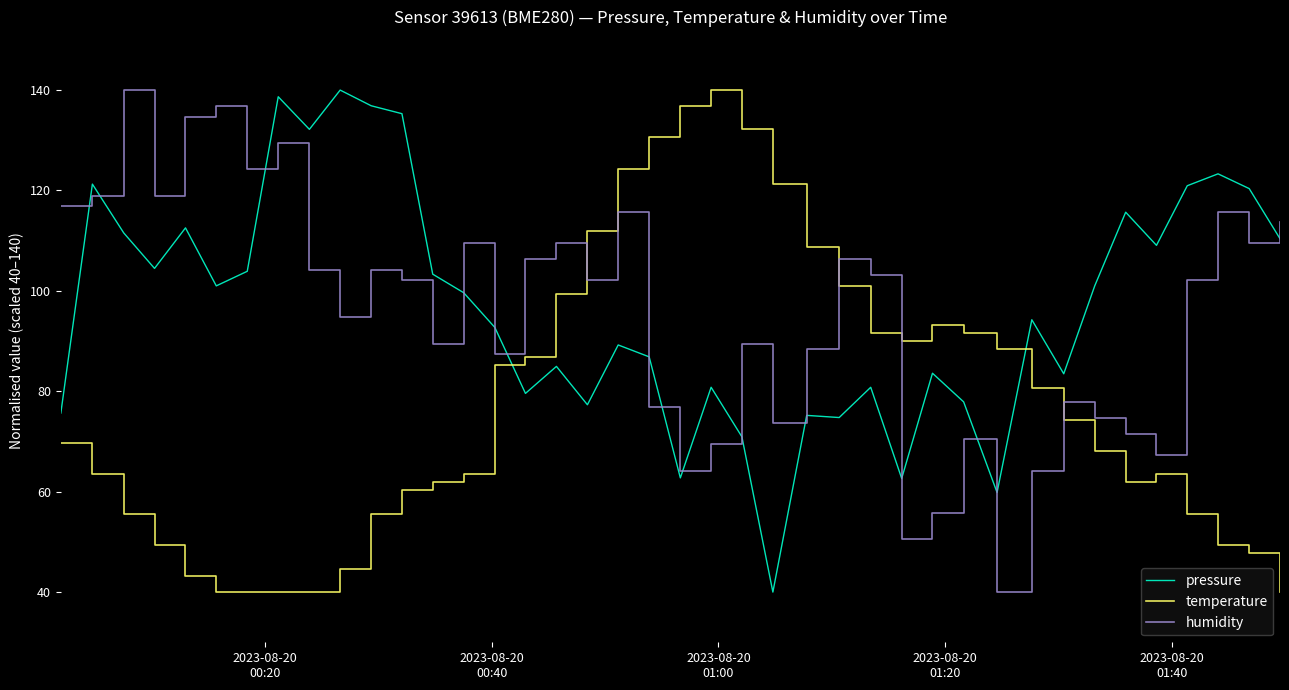

After their last crossing, which series has the higher values: humidity or temperature?

humidity